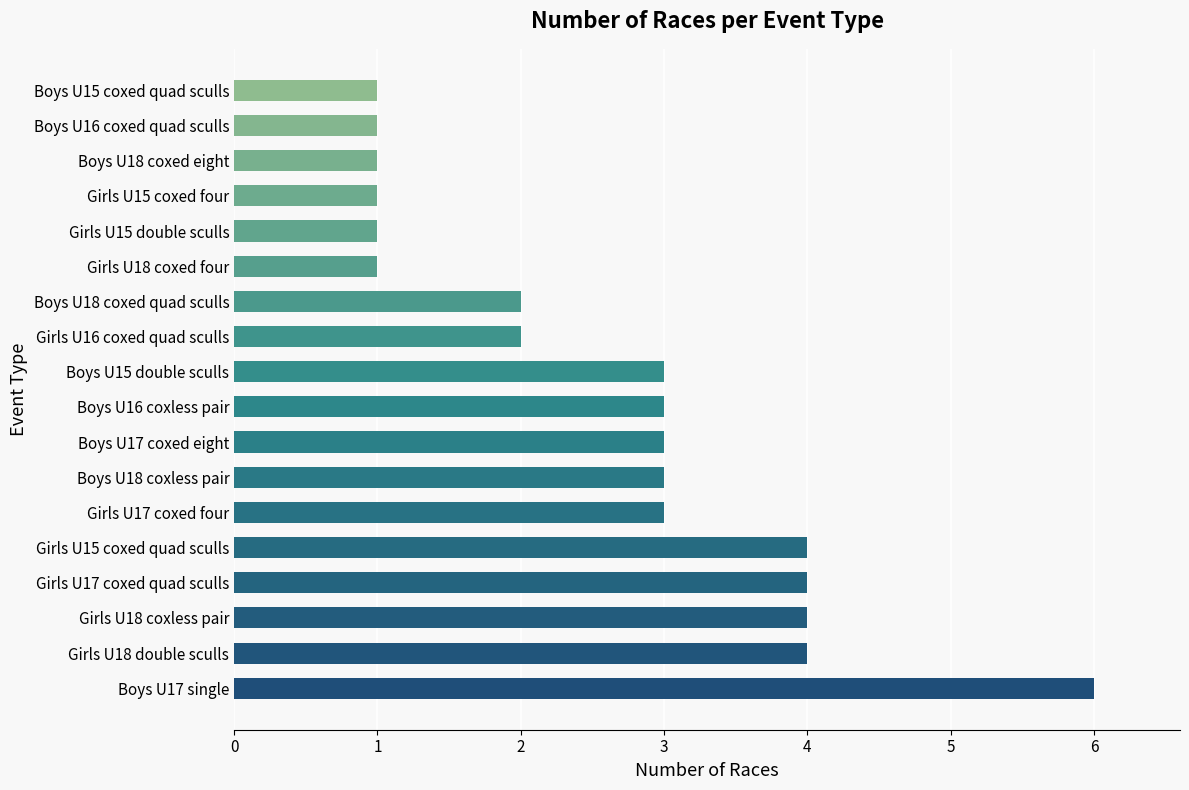

What is the ratio of the value at Boys U17 single to the value at Girls U17 coxed quad sculls?

1.5